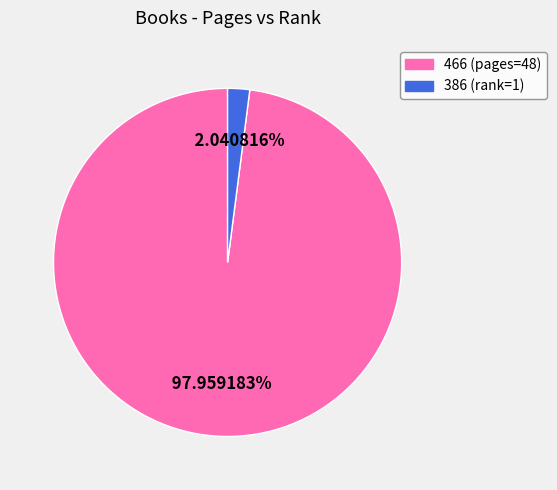

Which slice is the smallest?

386